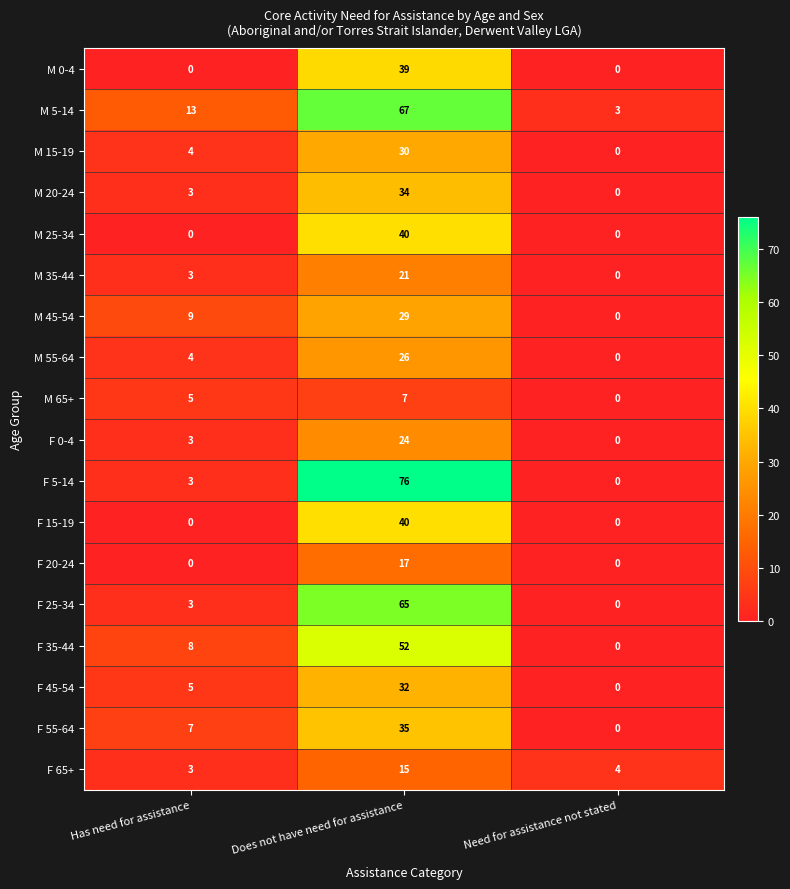

True or false: F 25-34 has a value of 0 at Need for assistance not stated.

True